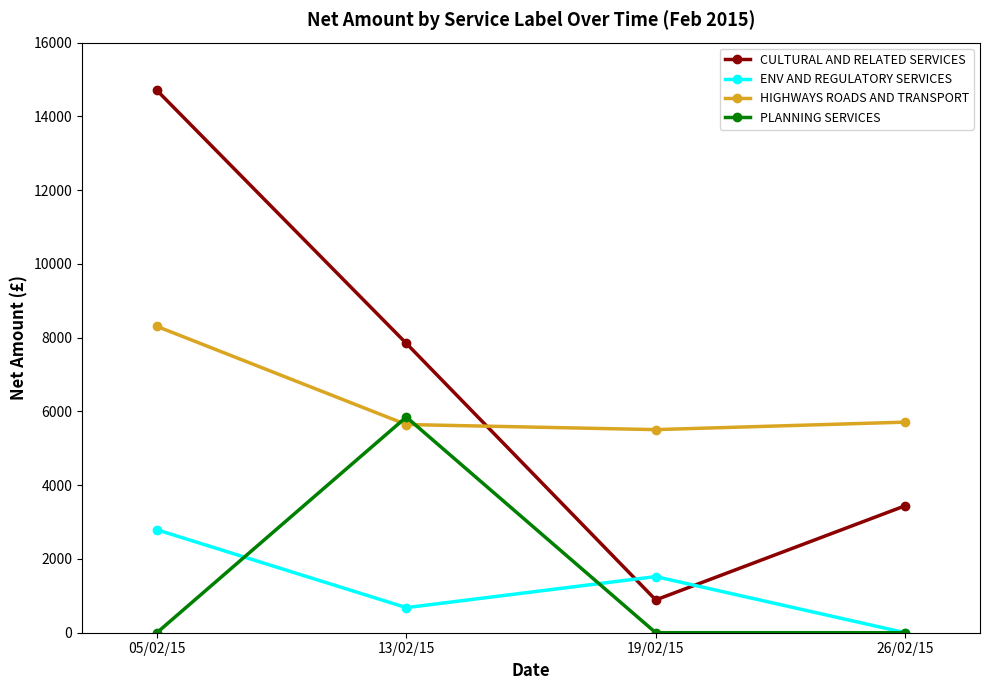

At which category does CULTURAL AND RELATED SERVICES reach its first local valley?

19/02/15